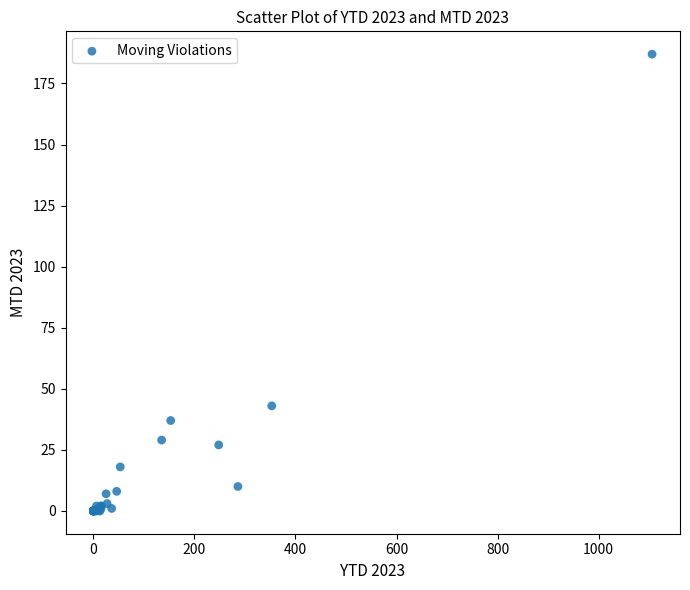

What Y value in the scatter plot is closest to 93?

43